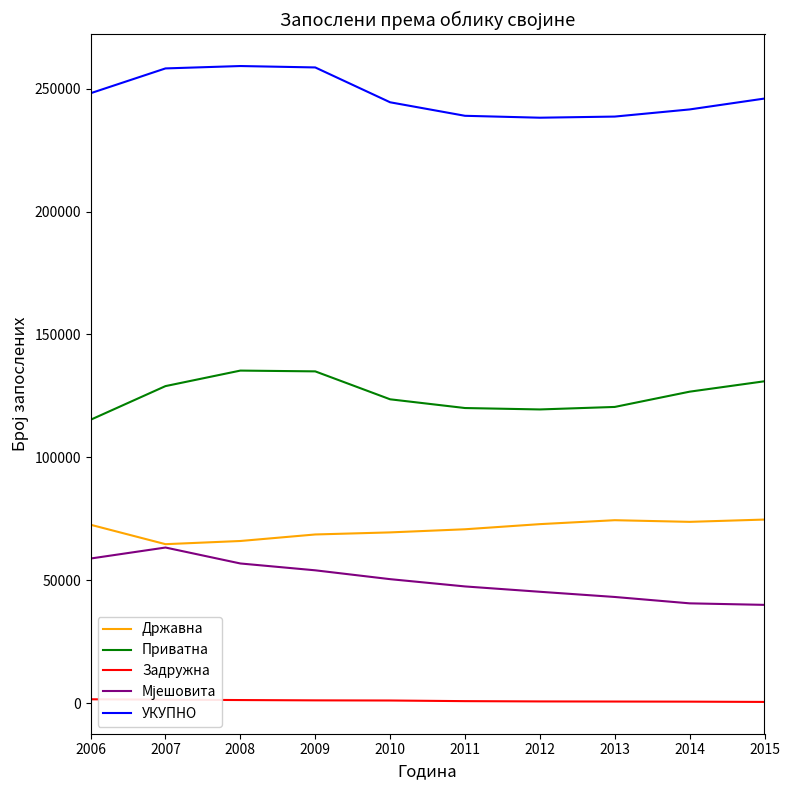

What is the difference between the second highest and minimum values in the Задружна series?

910